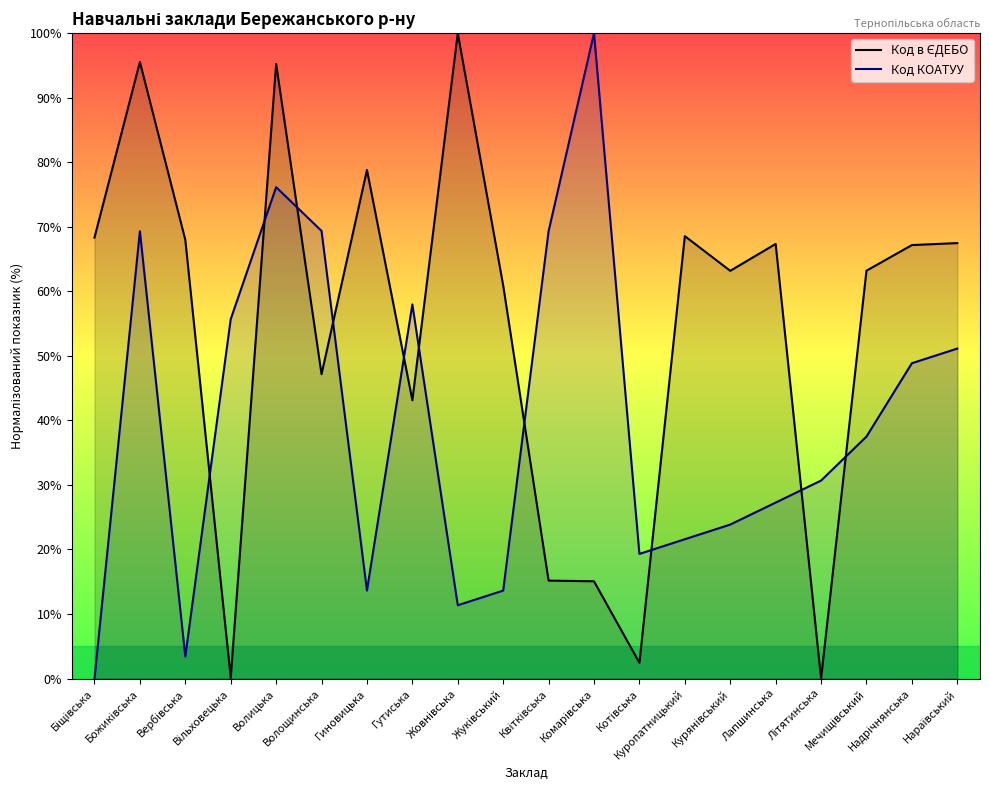

Is it true that Код КОАТУУ equals 13.6 at Гиновицька?

True